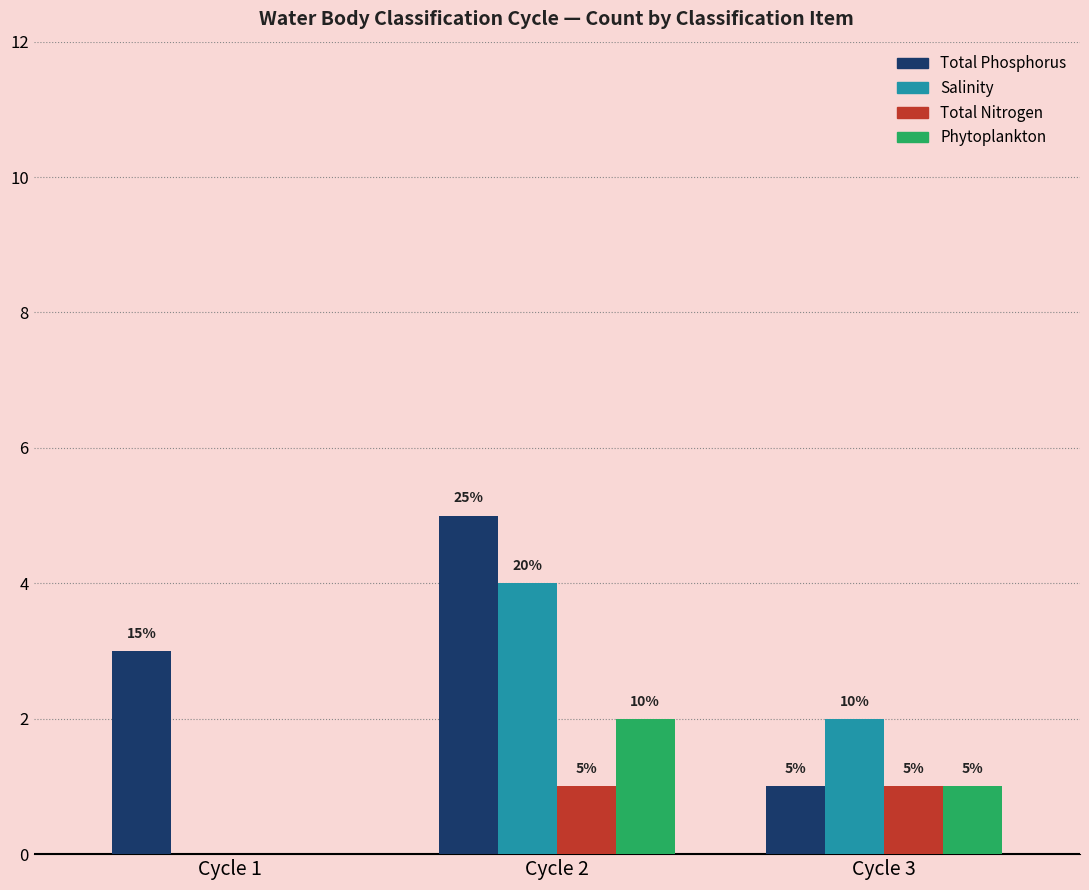

Reading right to left, extract all data points from this chart.

Total Phosphorus: Cycle 3=1	Cycle 2=5	Cycle 1=3
Salinity: Cycle 3=2	Cycle 2=4	Cycle 1=0
Total Nitrogen: Cycle 3=1	Cycle 2=1	Cycle 1=0
Phytoplankton: Cycle 3=1	Cycle 2=2	Cycle 1=0